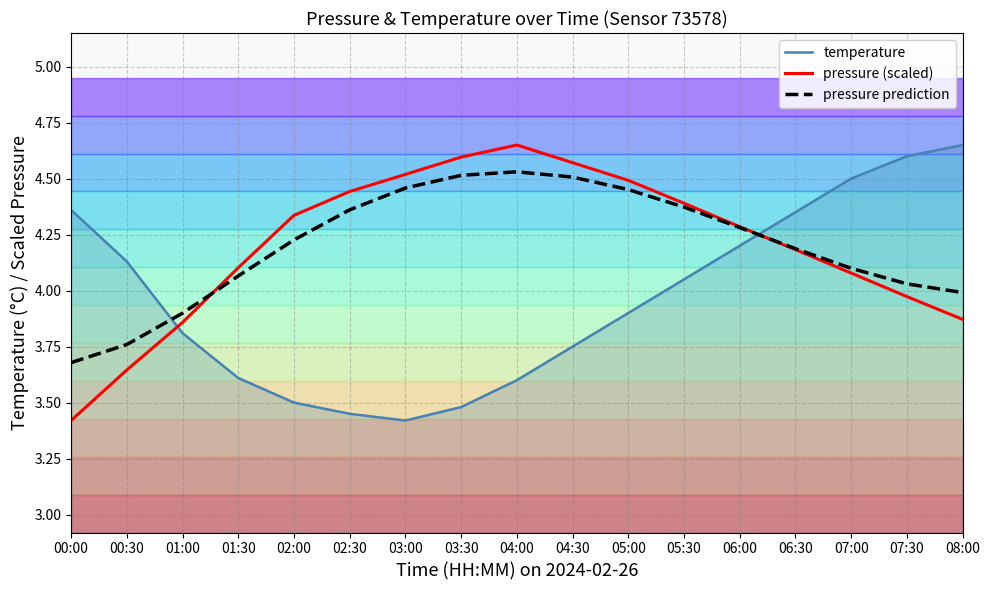

True or false: temperature has more than 0 interior local peaks.

False